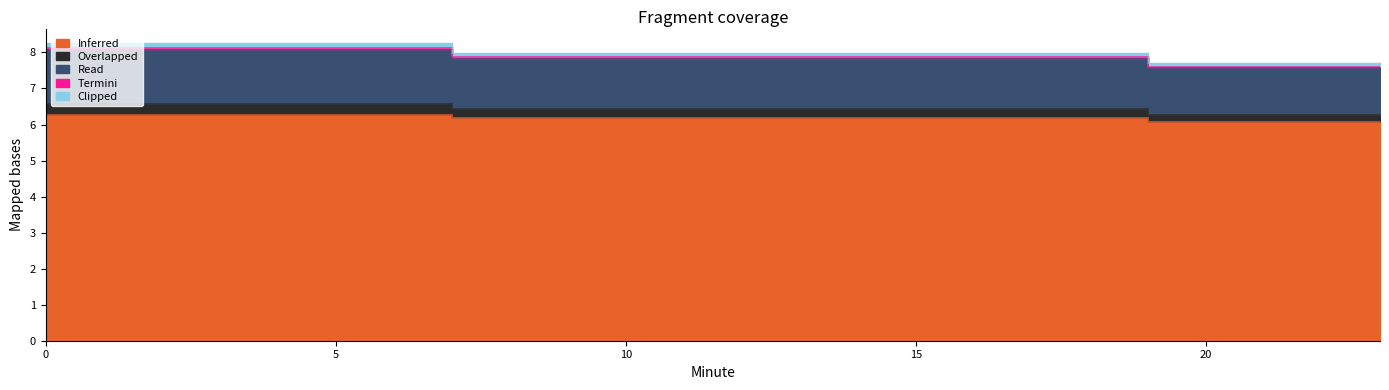

True or false: Overlapped and Termini intersect in this chart.

False